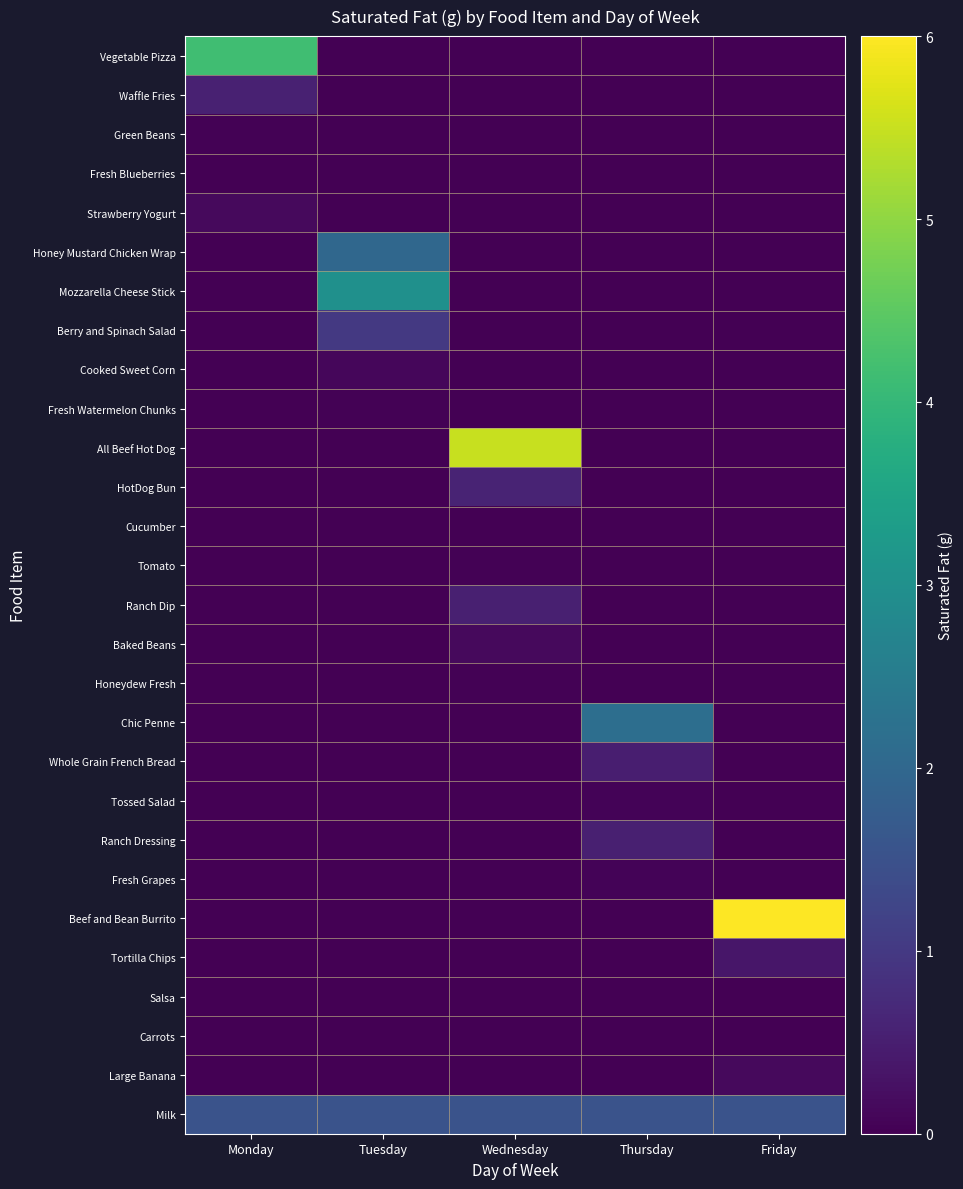

Which series changed the most between Monday and Tuesday?

Vegetable Pizza